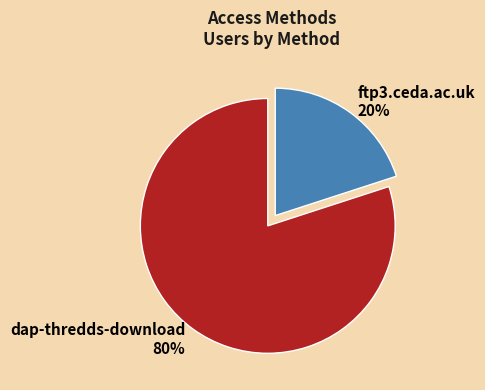

True or false: ftp3.ceda.ac.uk accounts for 26% of the total.

False